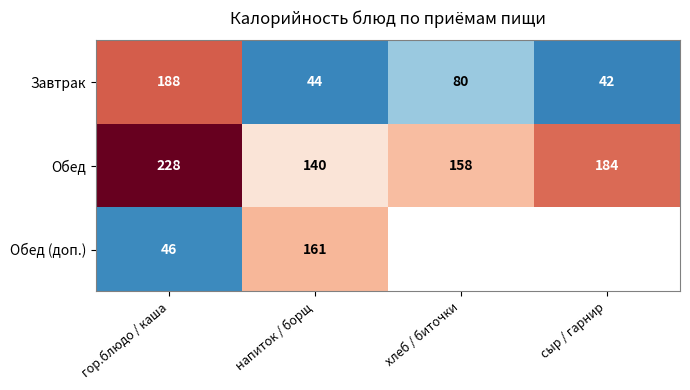

Rank the series at гор.блюдо / каша from highest to lowest value.

Обед, Завтрак, Обед (доп.)